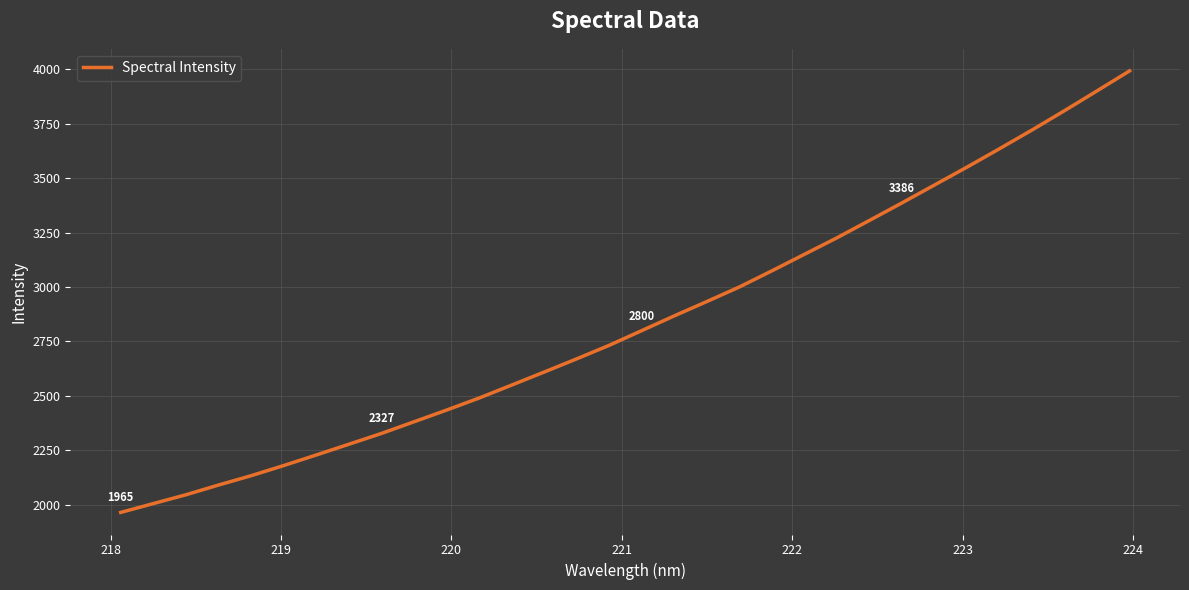

What is the maximum value shown in the chart?

3992.6